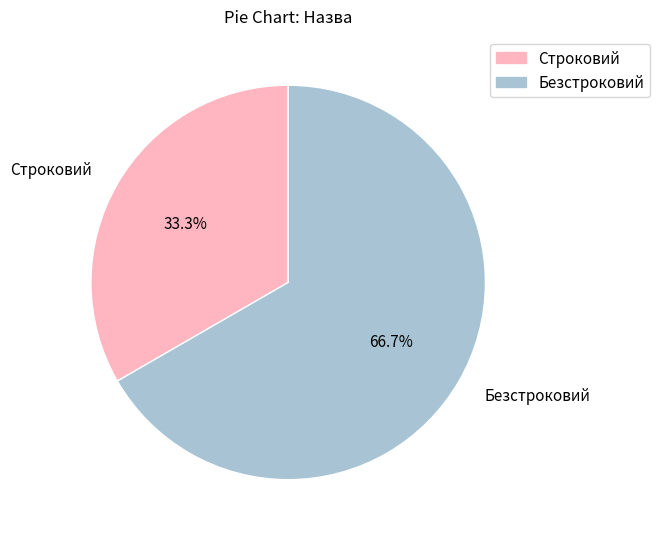

What percentage is the Безстроковий slice, to the nearest percent?

67%